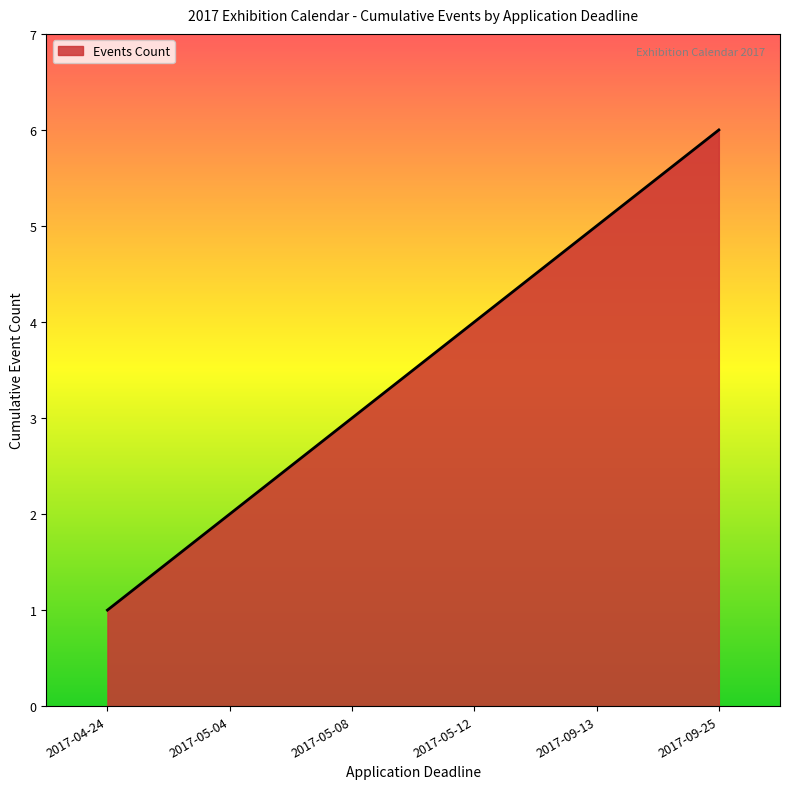

Rank the categories by value from highest to lowest.

2017-09-25, 2017-09-13, 2017-05-12, 2017-05-08, 2017-05-04, 2017-04-24